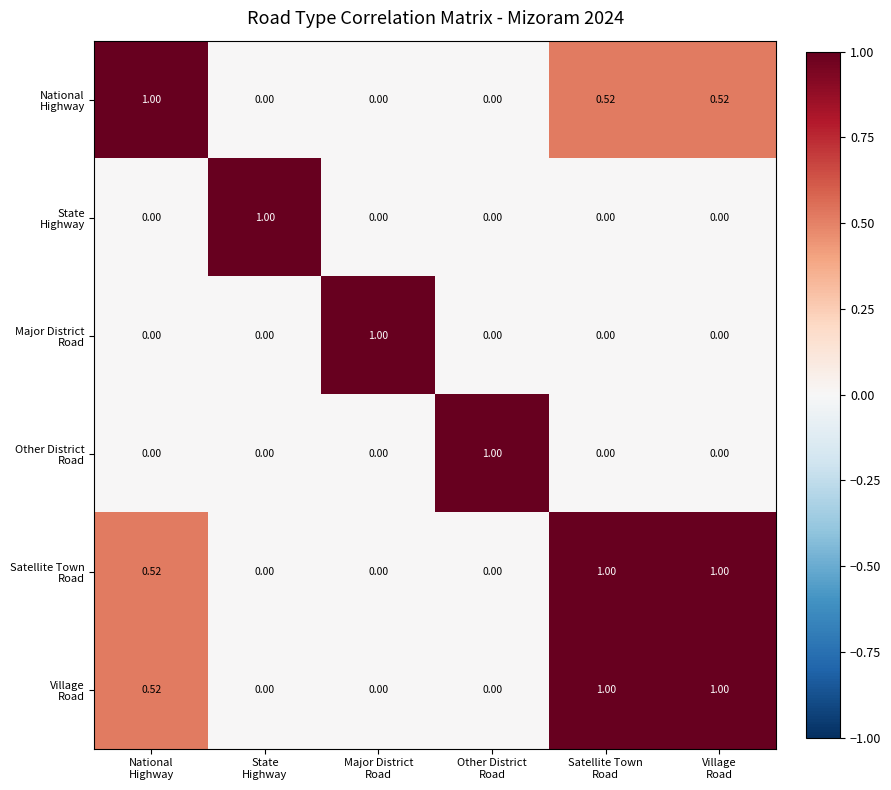

How many data points does each series have?

6